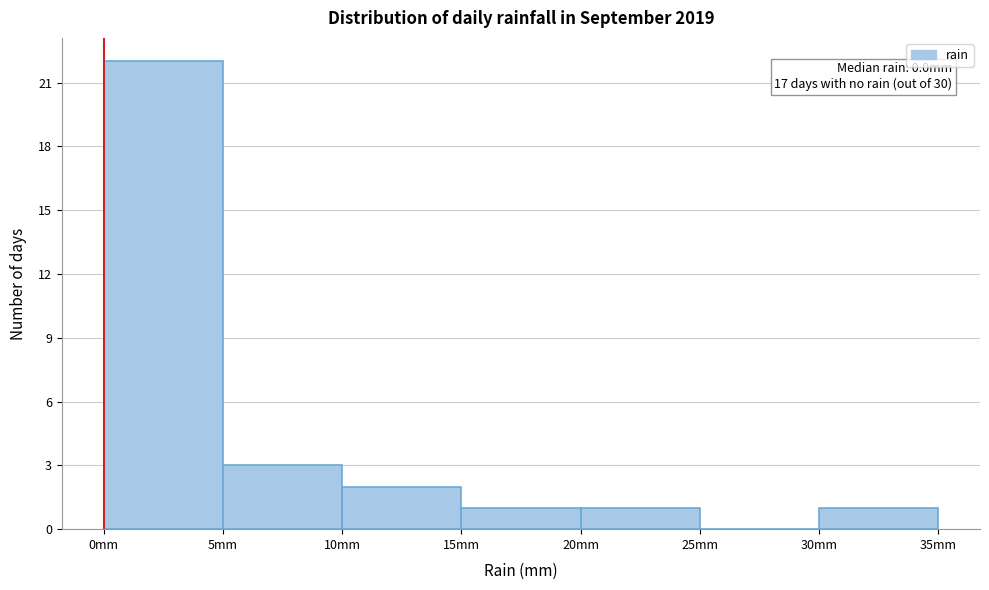

Over which range of the x-axis is the bar tallest?

0 to 5